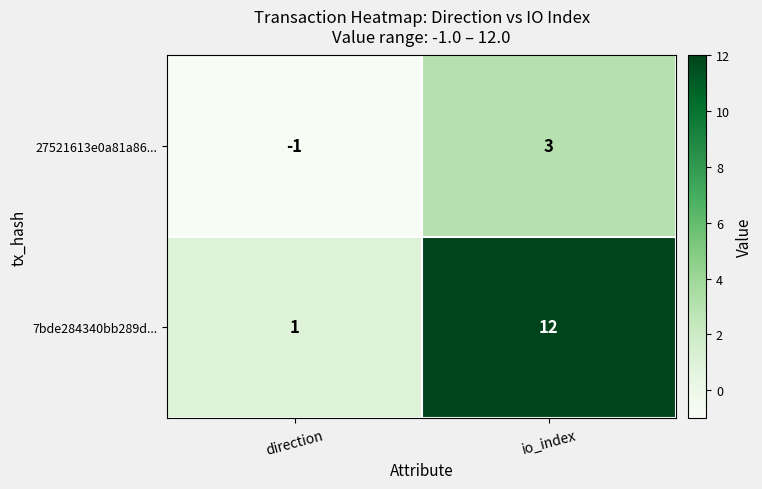

At which category is the sum across all series the highest?

io_index